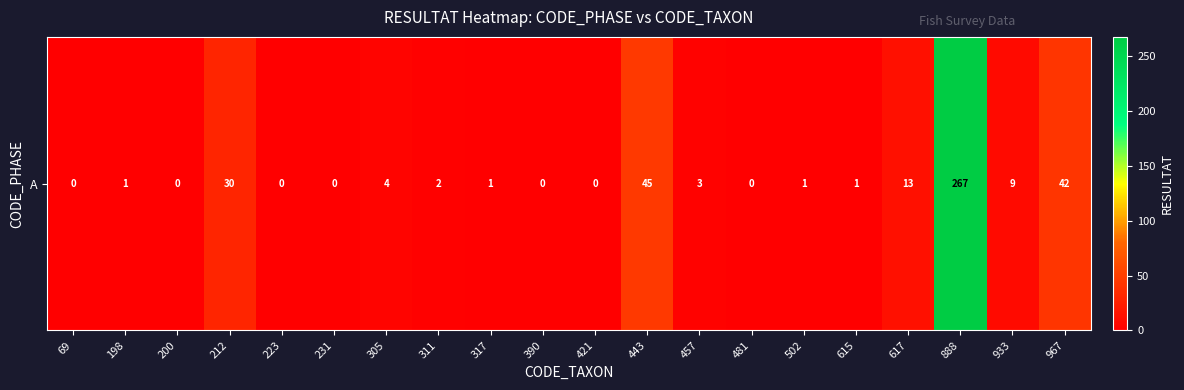

Is it true that the value at 481 is 160?

False